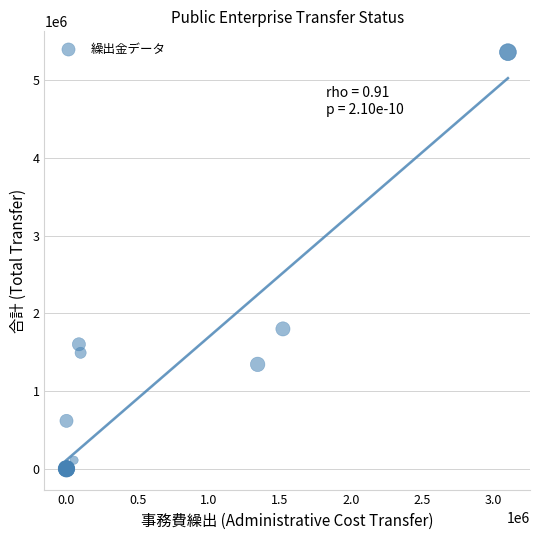

What Y value in the scatter plot is closest to 2679027?

1798578